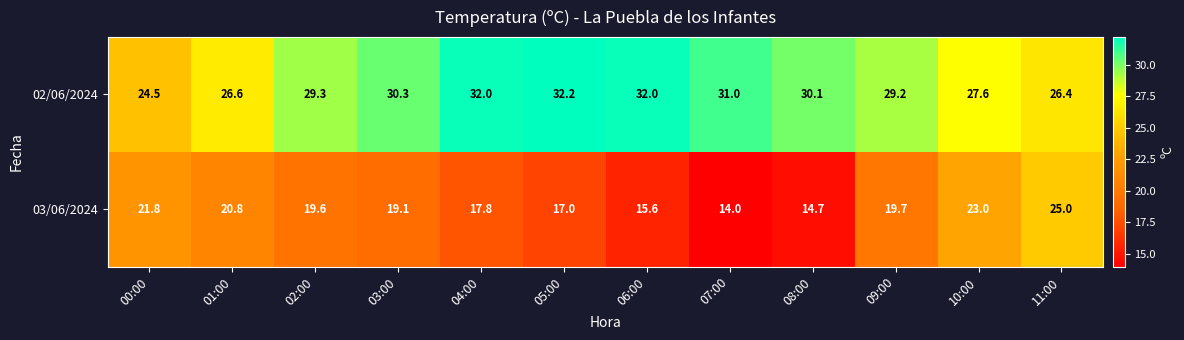

The 03/06/2024 series shows 19.1 at 03:00. True or false?

True